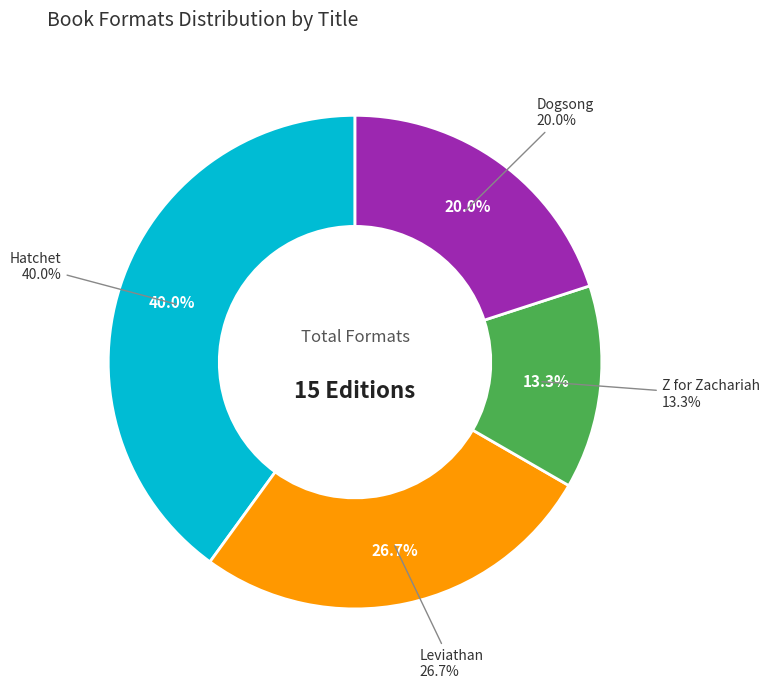

What is the largest slice in the pie chart?

Hatchet